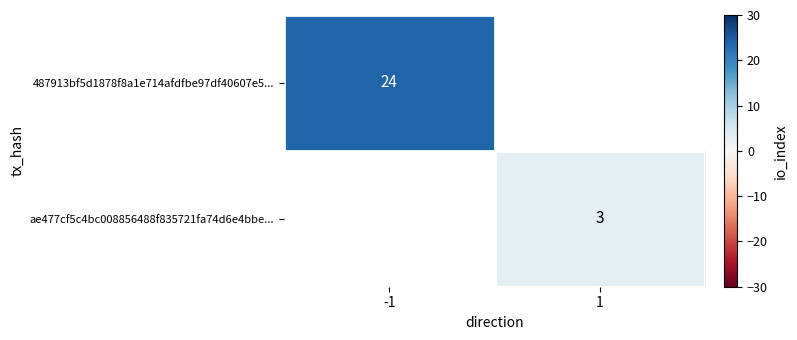

Is the value of ae477cf5c4bc008856488f835721fa74d6e4bbe... at 1 greater than the value of 487913bf5d1878f8a1e714afdfbe97df40607e5... at -1?

No